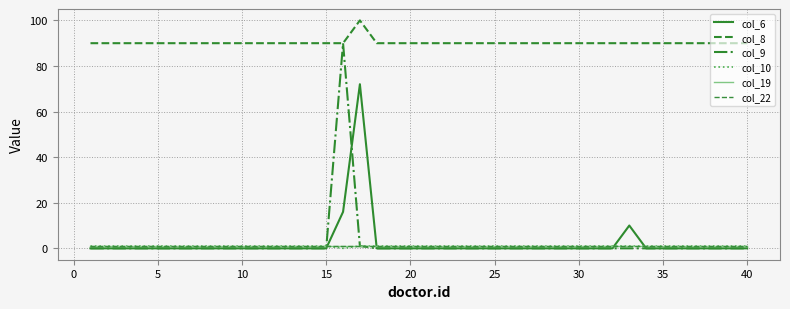

Does the chart display data point markers on the line(s)?

No